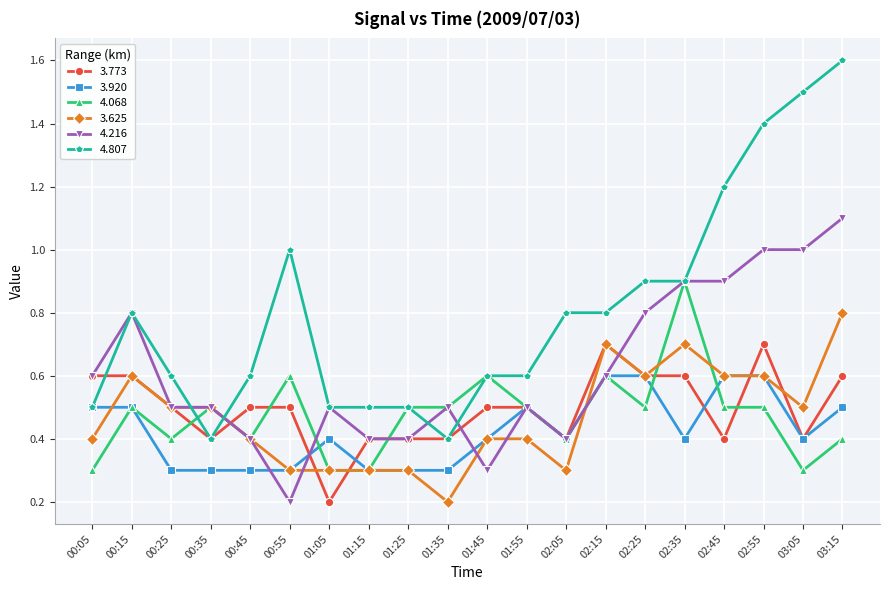

Reading left to right, list all the values displayed in this chart.

3.773: 00:05=0.6	00:15=0.6	00:25=0.5	00:35=0.4	00:45=0.5	00:55=0.5	01:05=0.2	01:15=0.4	01:25=0.4	01:35=0.4	01:45=0.5	01:55=0.5	02:05=0.4	02:15=0.7	02:25=0.6	02:35=0.6	02:45=0.4	02:55=0.7	03:05=0.4	03:15=0.6
3.920: 00:05=0.5	00:15=0.5	00:25=0.3	00:35=0.3	00:45=0.3	00:55=0.3	01:05=0.4	01:15=0.3	01:25=0.3	01:35=0.3	01:45=0.4	01:55=0.5	02:05=0.4	02:15=0.6	02:25=0.6	02:35=0.4	02:45=0.6	02:55=0.6	03:05=0.4	03:15=0.5
4.068: 00:05=0.3	00:15=0.5	00:25=0.4	00:35=0.5	00:45=0.4	00:55=0.6	01:05=0.3	01:15=0.3	01:25=0.5	01:35=0.5	01:45=0.6	01:55=0.5	02:05=0.4	02:15=0.6	02:25=0.5	02:35=0.9	02:45=0.5	02:55=0.5	03:05=0.3	03:15=0.4
3.625: 00:05=0.4	00:15=0.6	00:25=0.5	00:35=0.5	00:45=0.4	00:55=0.3	01:05=0.3	01:15=0.3	01:25=0.3	01:35=0.2	01:45=0.4	01:55=0.4	02:05=0.3	02:15=0.7	02:25=0.6	02:35=0.7	02:45=0.6	02:55=0.6	03:05=0.5	03:15=0.8
4.216: 00:05=0.6	00:15=0.8	00:25=0.5	00:35=0.5	00:45=0.4	00:55=0.2	01:05=0.5	01:15=0.4	01:25=0.4	01:35=0.5	01:45=0.3	01:55=0.5	02:05=0.4	02:15=0.6	02:25=0.8	02:35=0.9	02:45=0.9	02:55=1.0	03:05=1.0	03:15=1.1
4.807: 00:05=0.5	00:15=0.8	00:25=0.6	00:35=0.4	00:45=0.6	00:55=1.0	01:05=0.5	01:15=0.5	01:25=0.5	01:35=0.4	01:45=0.6	01:55=0.6	02:05=0.8	02:15=0.8	02:25=0.9	02:35=0.9	02:45=1.2	02:55=1.4	03:05=1.5	03:15=1.6